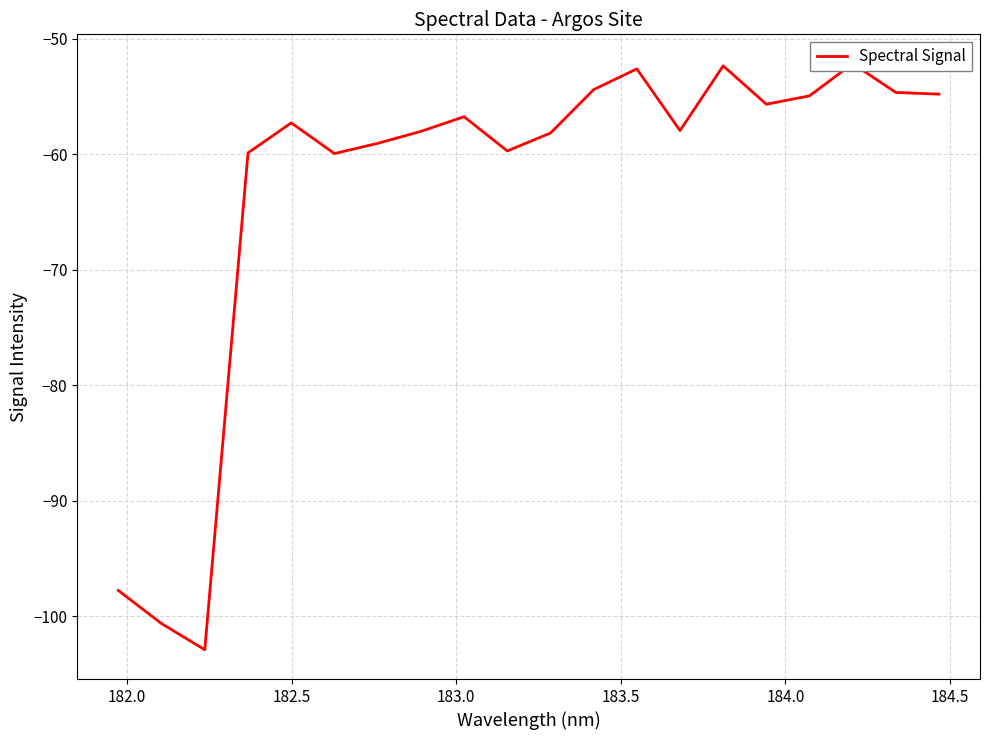

How many lines are shown in the chart?

1